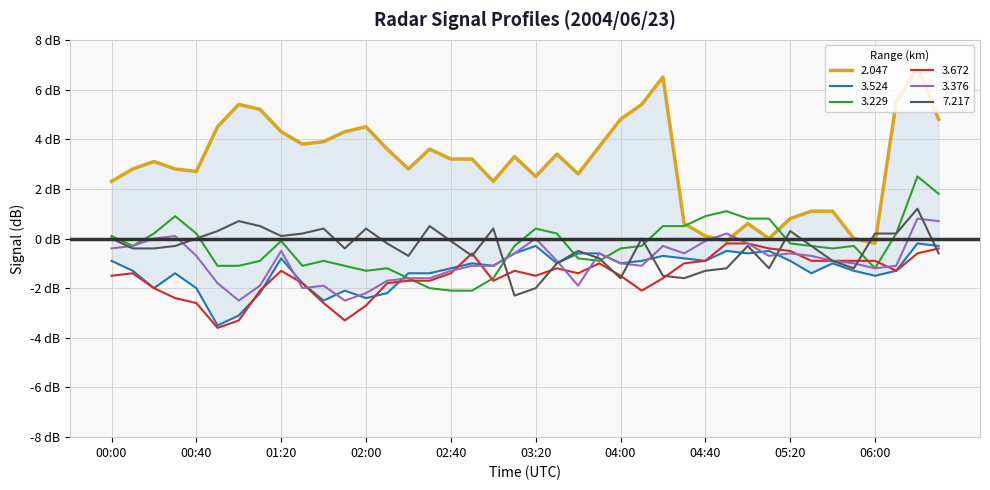

What is the label of the 14th point from the left?

02:10